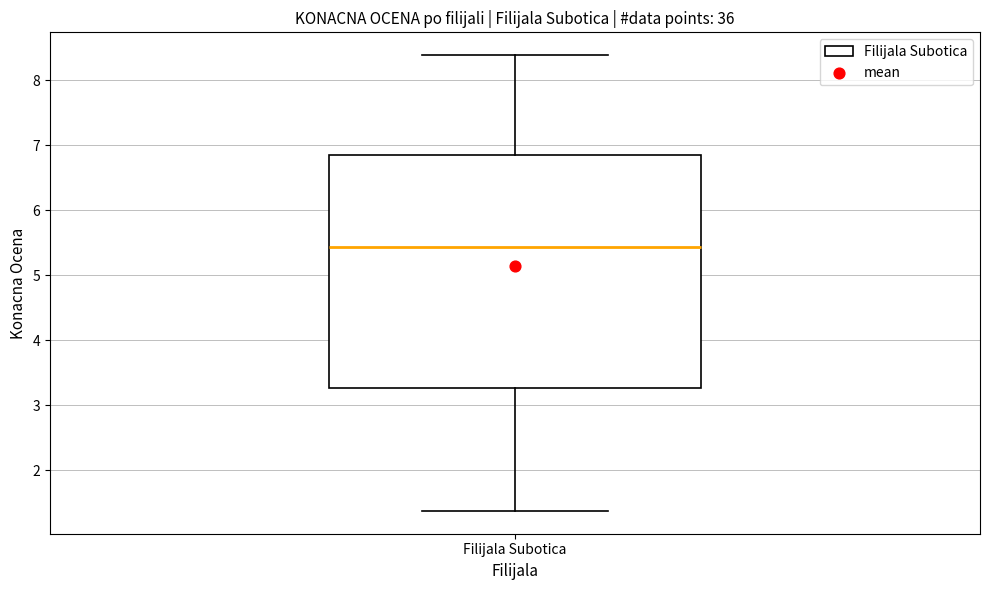

Where does the median line of the box for Filijala Subotica sit on the y-axis? The values are not printed on the chart, so give them approximately, as read against the axis.

5.4